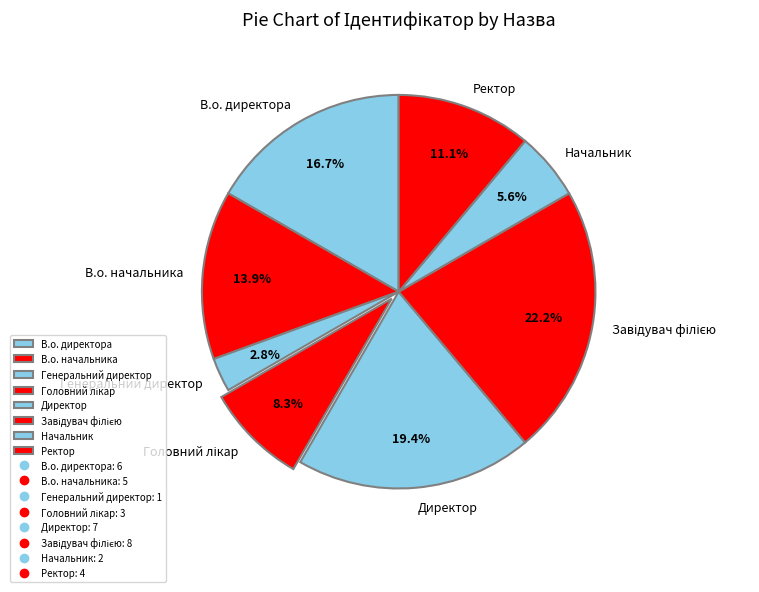

Between Ректор and В.о. директора, which is larger?

В.о. директора